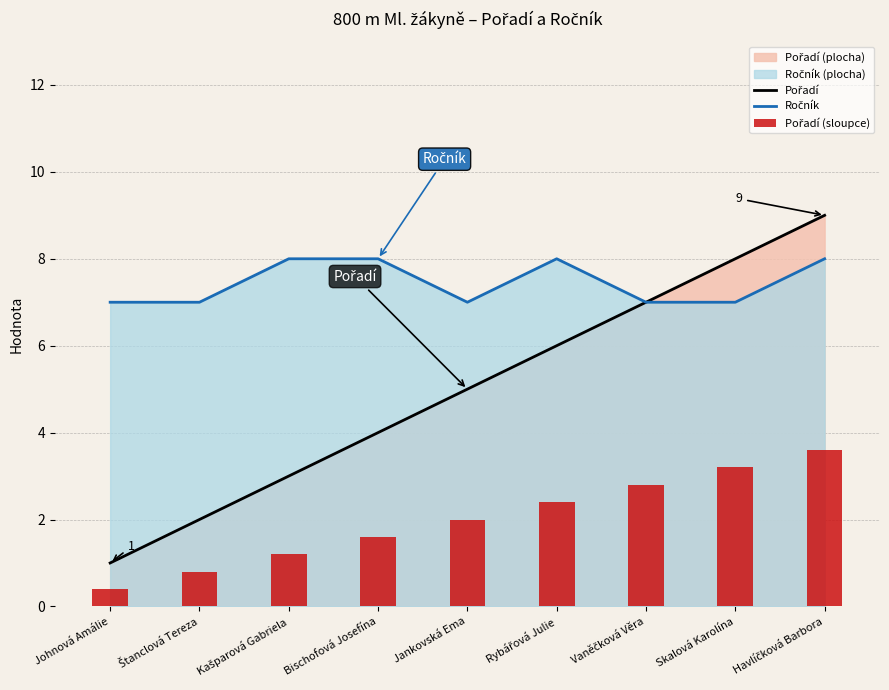

The Pořadí (sloupce) series shows 1.5 at Rybářová Julie. True or false?

False